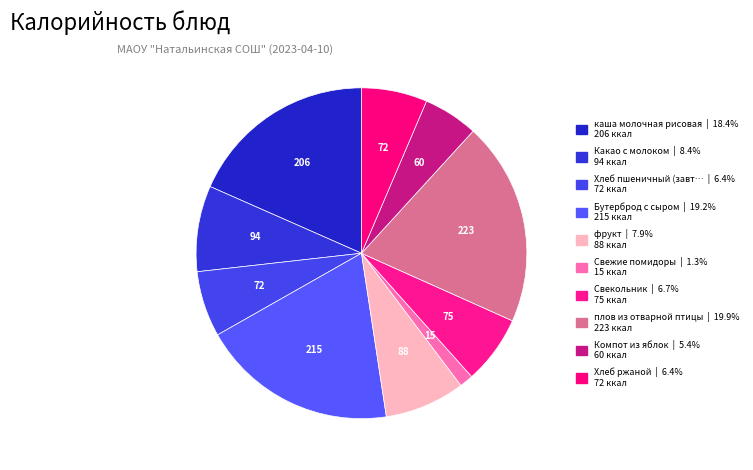

How many slices are in this pie chart?

10